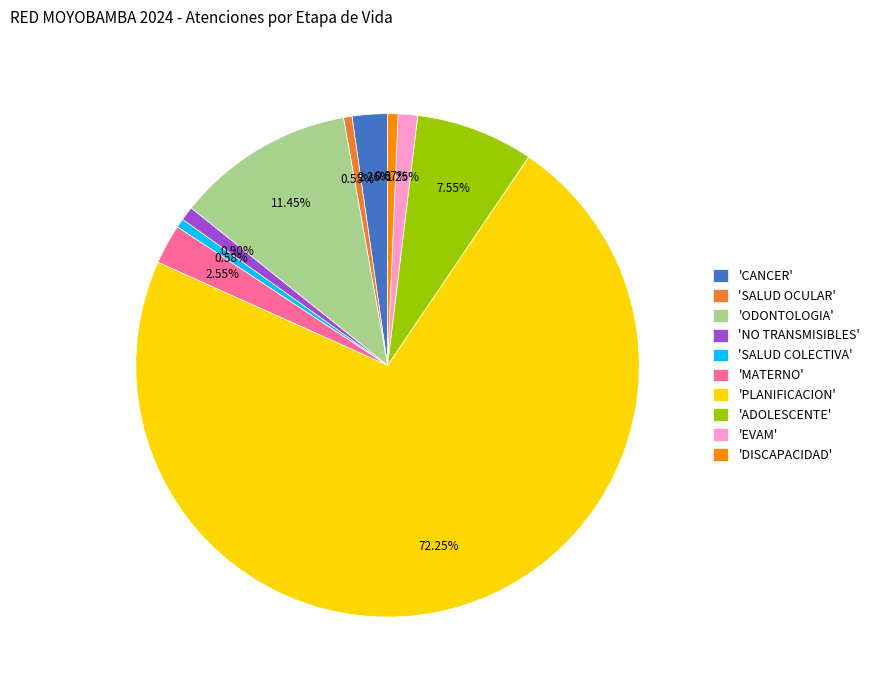

To the nearest percent, what is the difference between the largest and smallest slice percentages?

72%